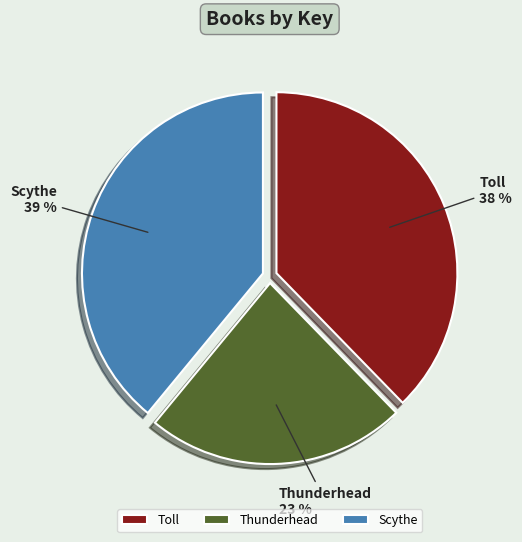

What is the ratio of the value at Thunderhead to the value at Scythe?

0.6